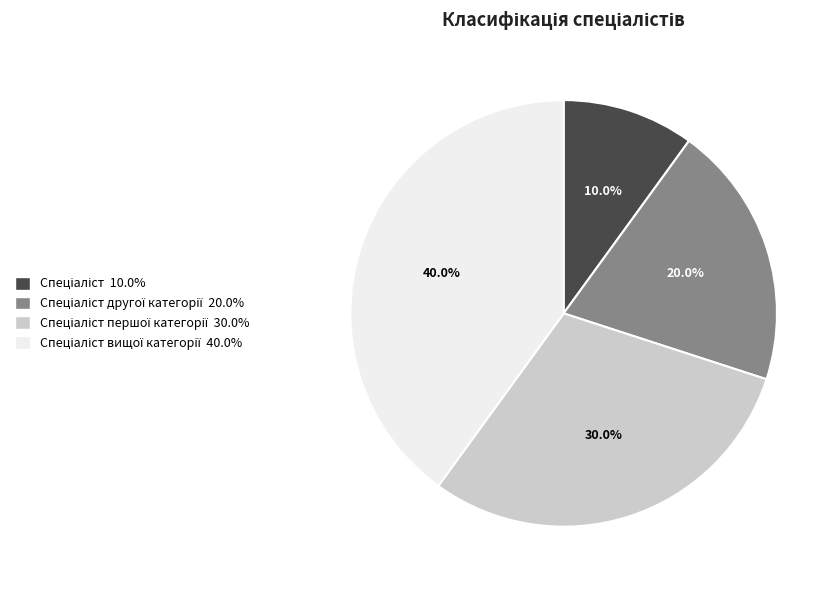

Is there any slice that represents more than half of the pie?

No